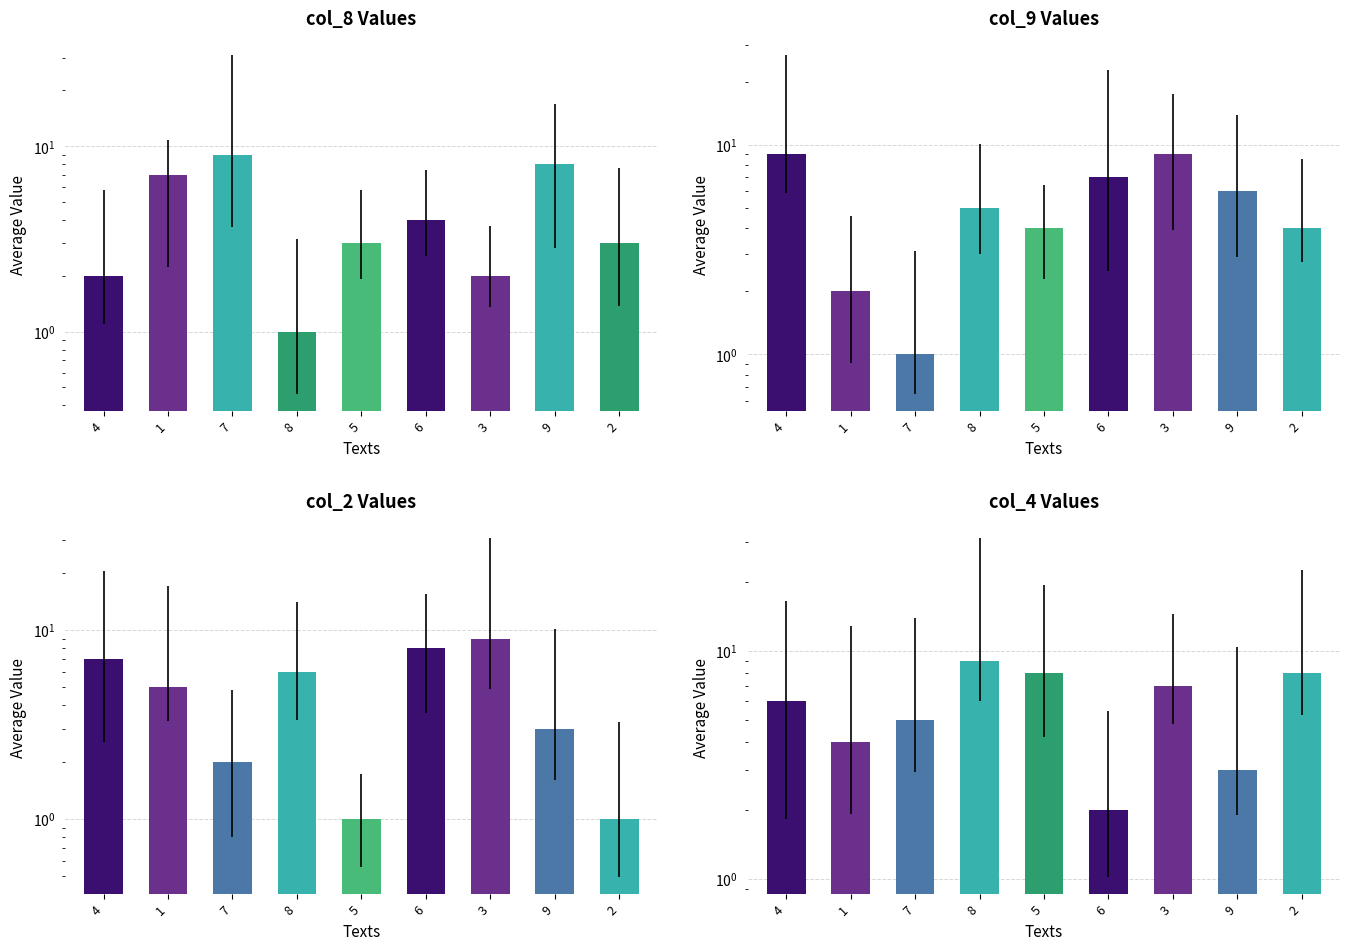

What is the difference between the maximum and second lowest values in the col_8 series?

7